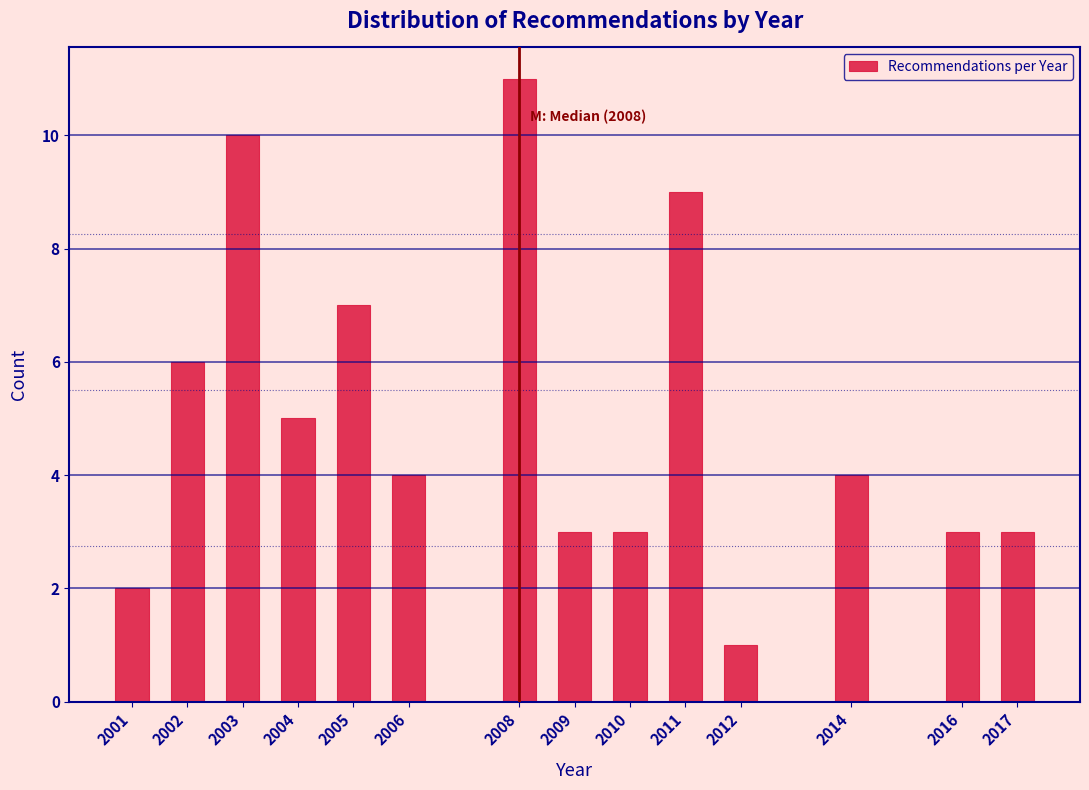

Reading left to right, transcribe all the data shown in this chart.

2001=2	2002=6	2003=10	2004=5	2005=7	2006=4	2008=11	2009=3	2010=3	2011=9	2012=1	2014=4	2016=3	2017=3